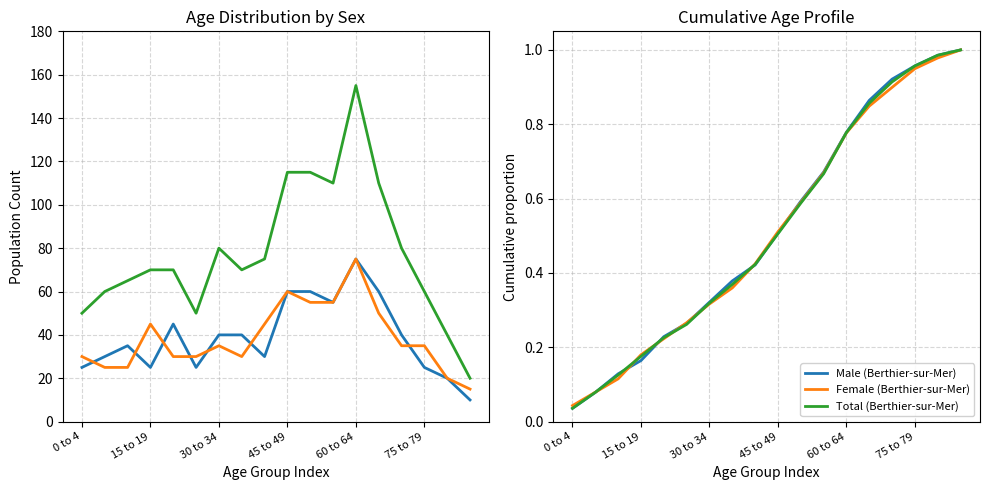

At which label does Male cumulative reach its peak?

17